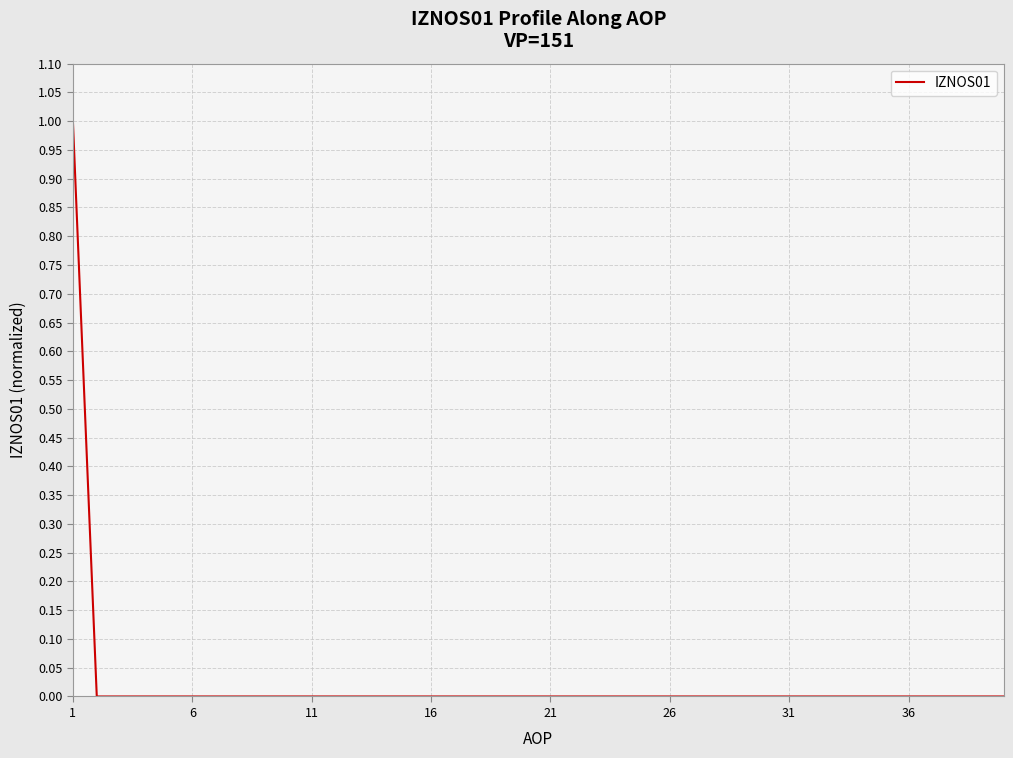

True or false: the data shows 0 at 31.

True